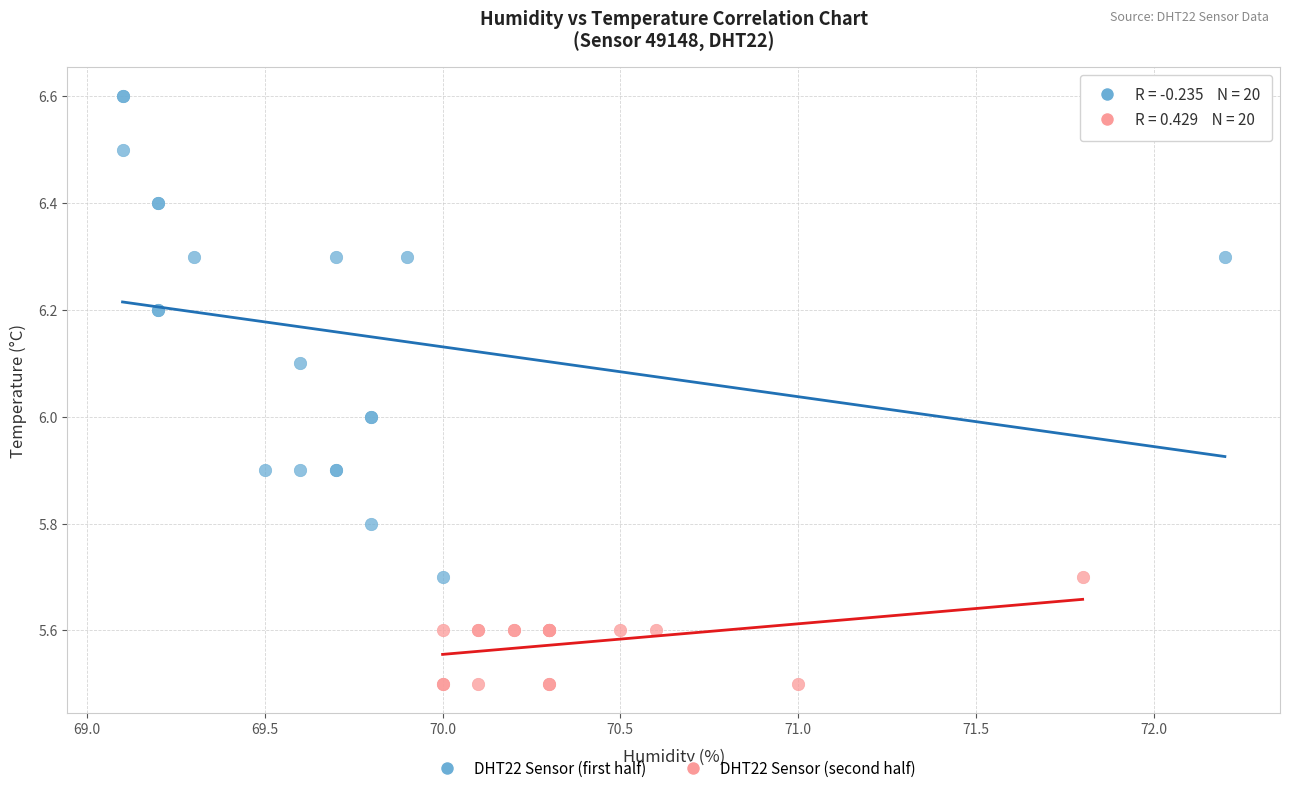

Which series reaches the minimum Y coordinate?

DHT22 Sensor (second half)